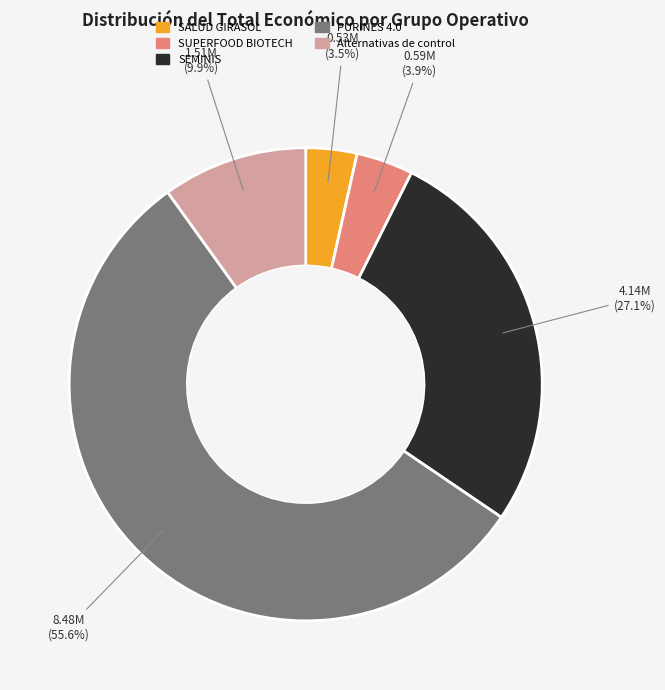

Combined, do PURINES 4.0 and Alternativas de control account for over 50%?

Yes